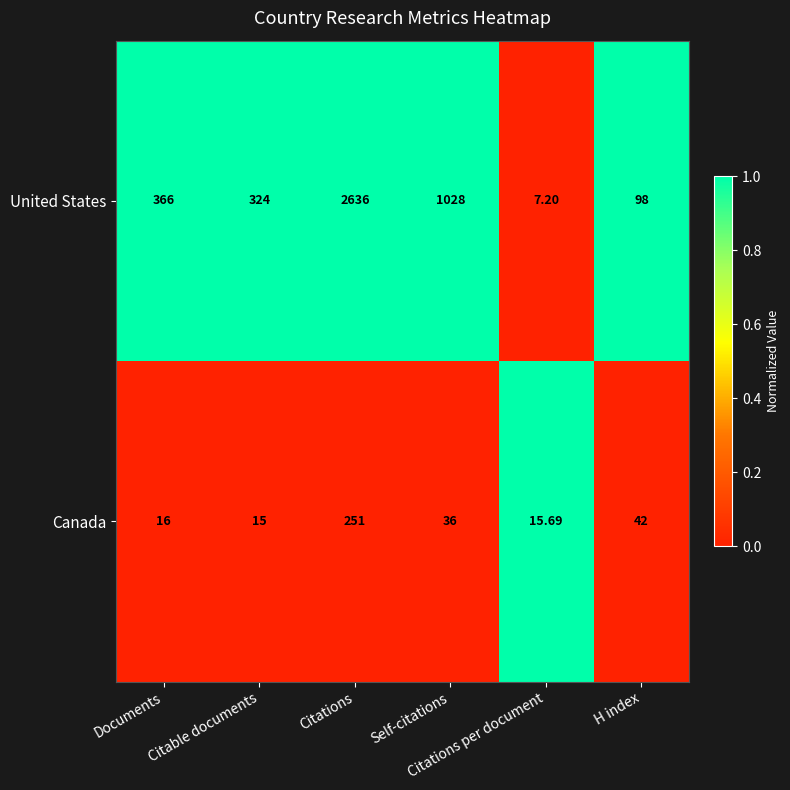

Which series has the largest range (max minus min)?

United States